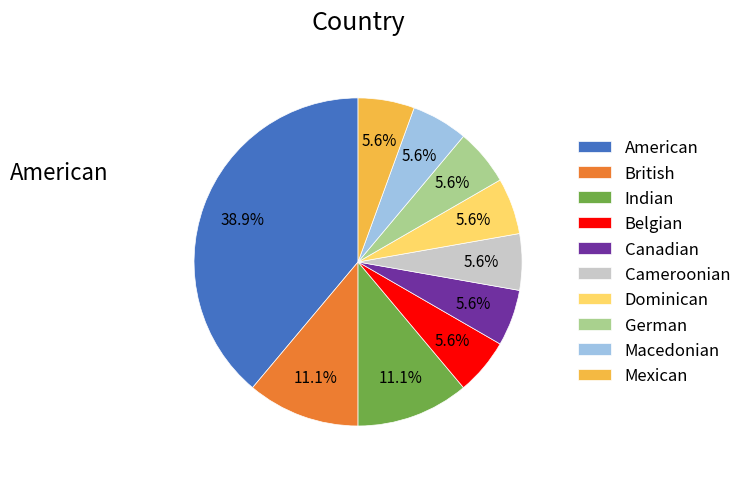

Count the number of slices in the pie.

10